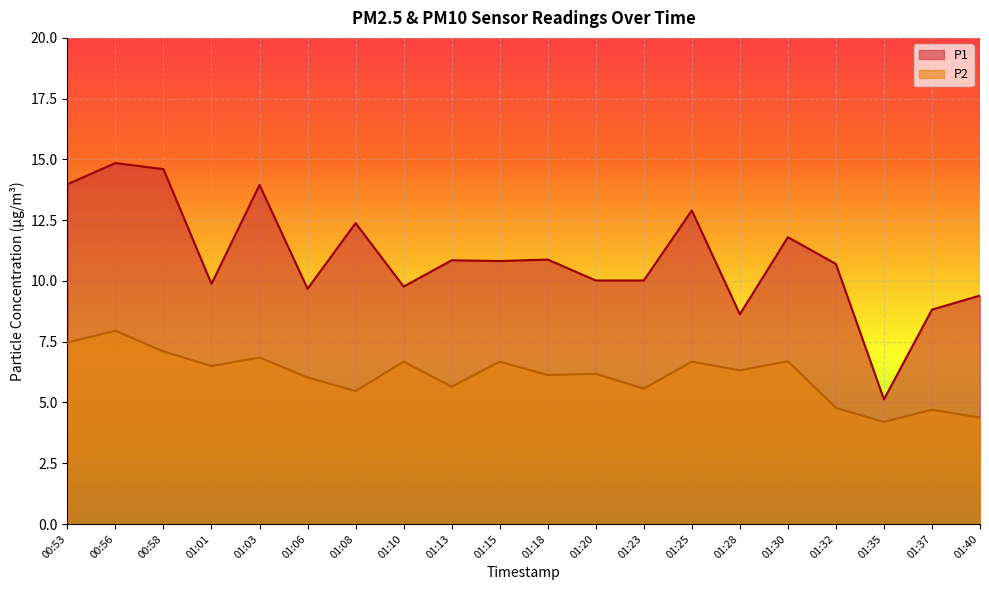

True or false: P1 and P2 intersect in this chart.

False